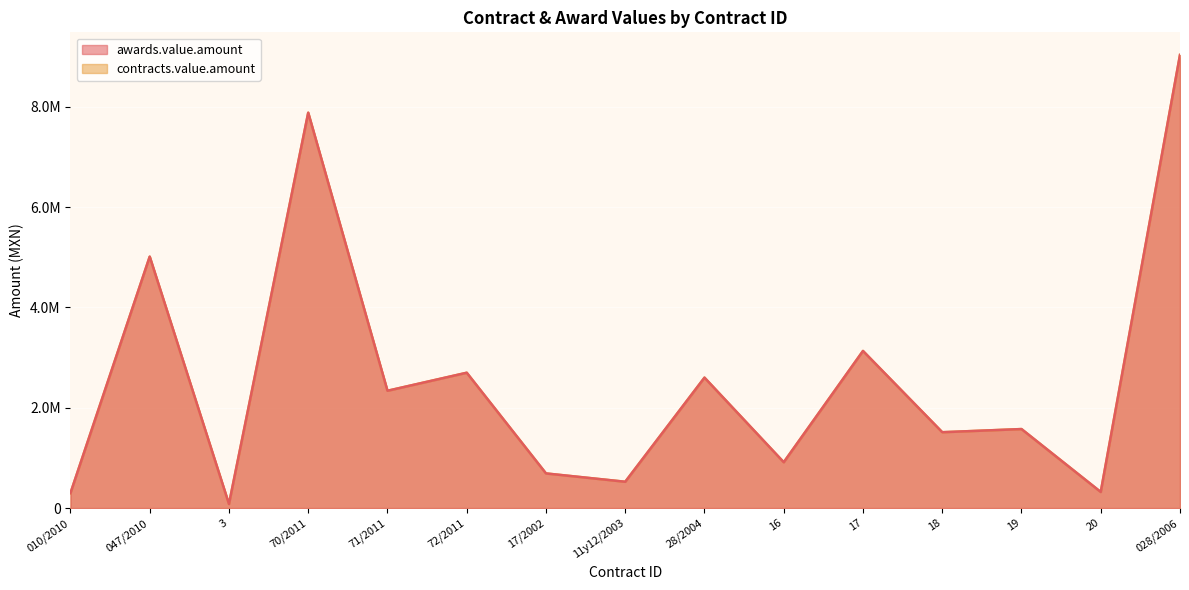

Which series changed the most between 72/2011 and 20?

awards.value.amount